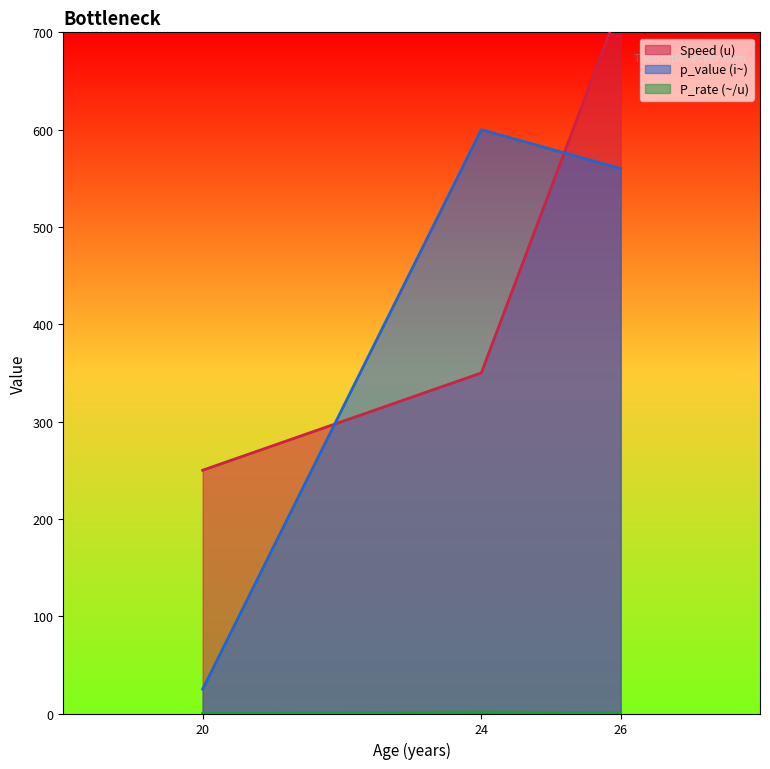

Is it true that p_value (i~) equals 38.2 at 20?

False